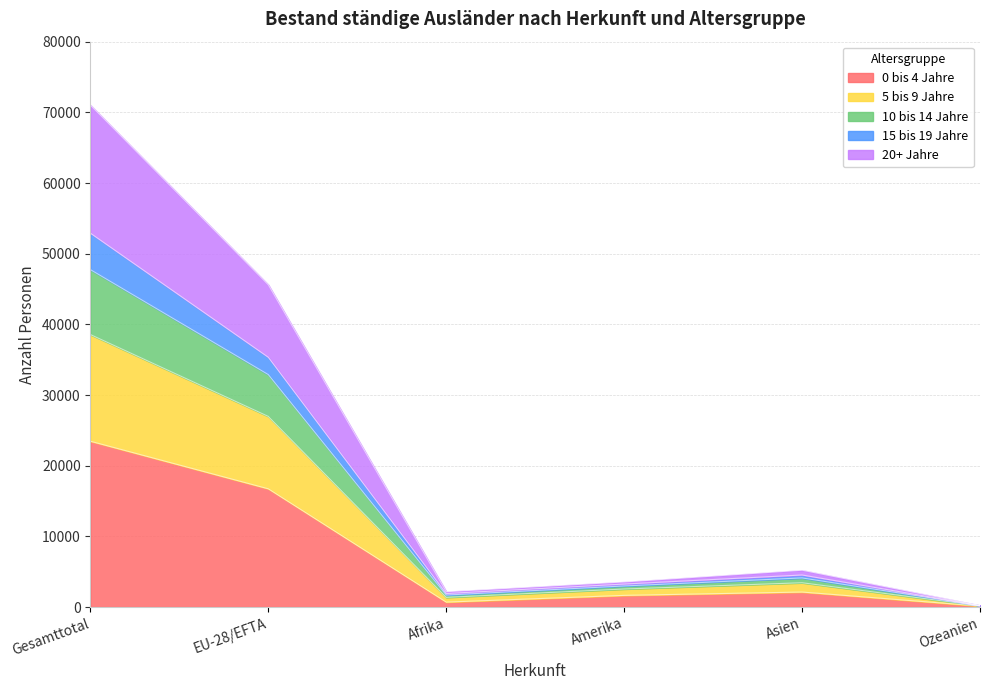

At which label does 0 bis 4 Jahre reach its peak?

Gesamttotal